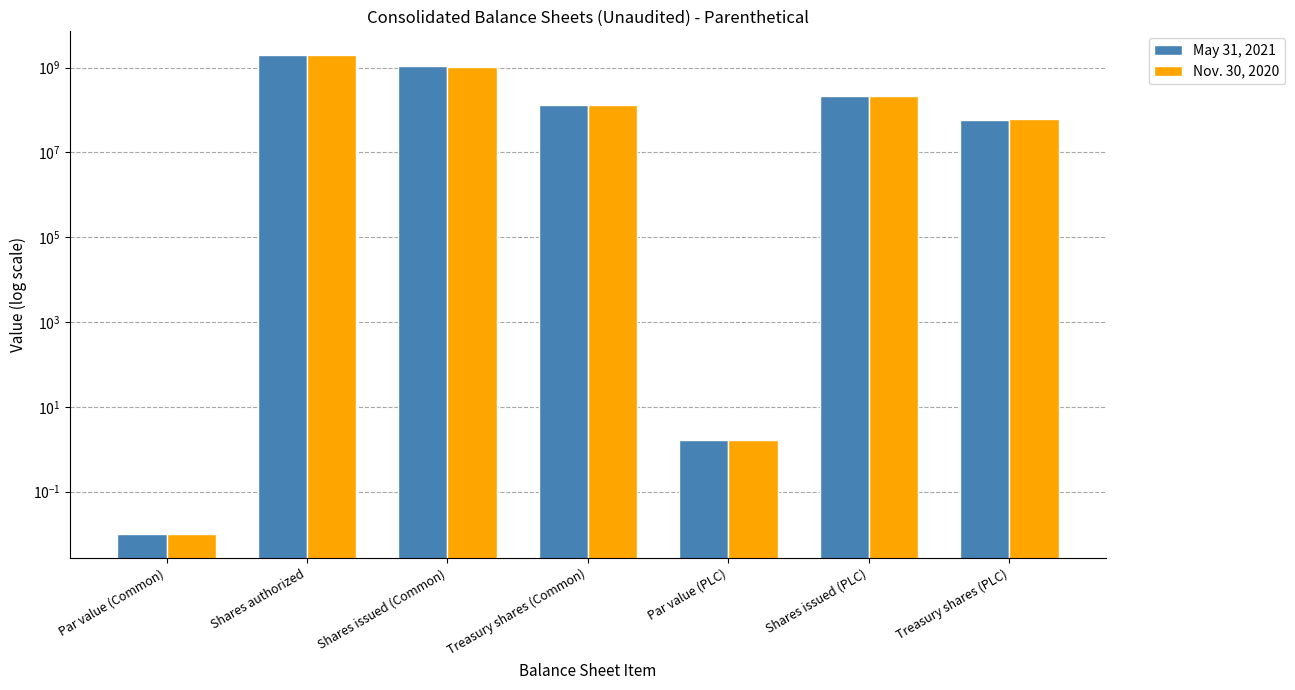

What is the average value of the May 31, 2021 series?

495714286.0